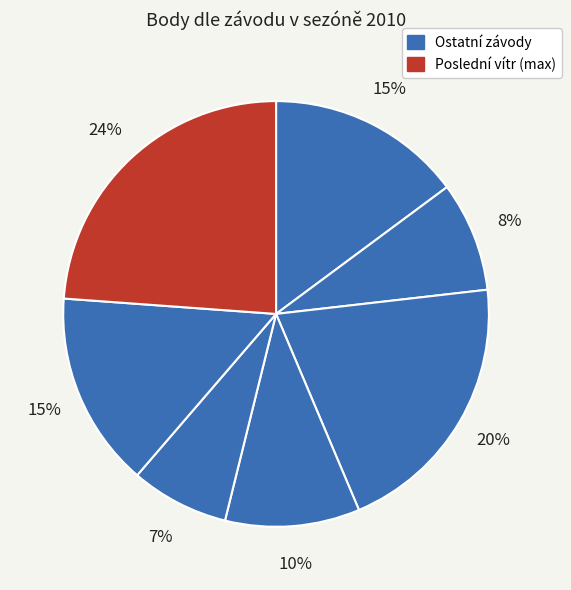

Count the number of slices in the pie.

7